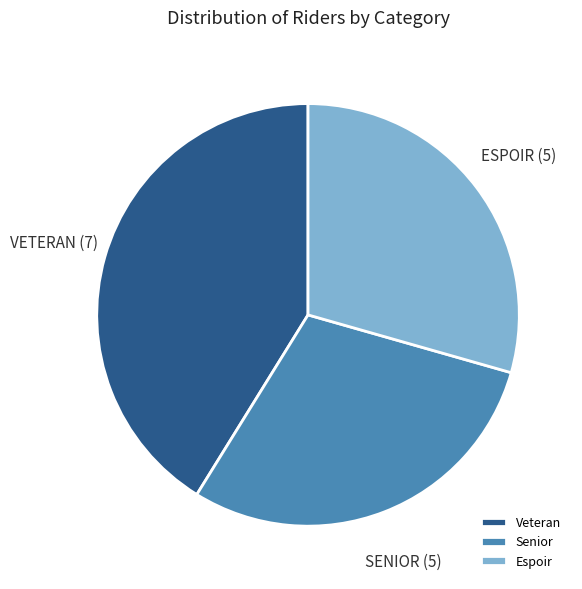

Between Espoir and Veteran, which is larger?

Veteran